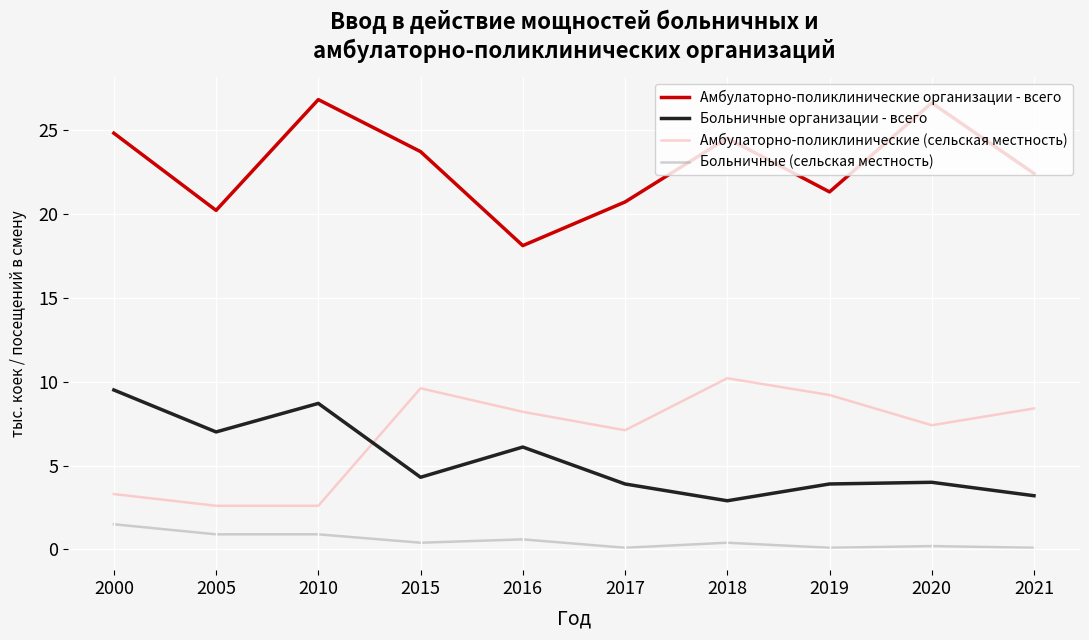

Which series has the largest total across all categories?

Амбулаторно-поликлинические организации - всего